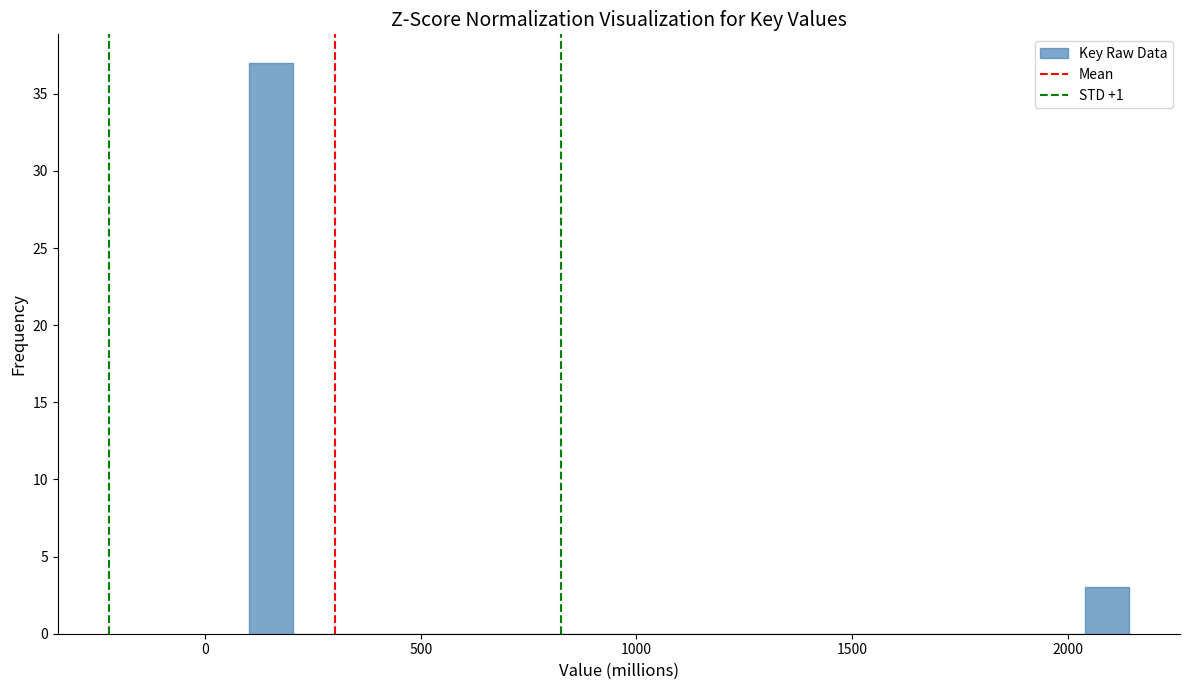

Read against the x-axis, roughly where is the centre of the tallest bar?

150